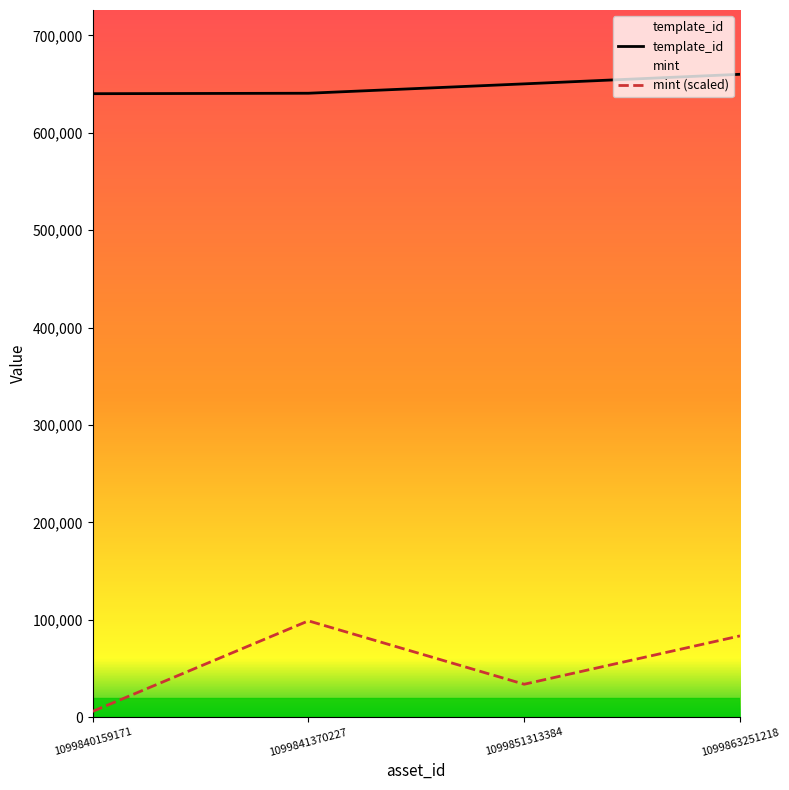

Reading left to right, list all the values displayed in this chart.

template_id: 1099840159171=640238.0	1099841370227=640705.0	1099851313384=650332.0	1099863251218=660150.0
mint (scaled): 1099840159171=6068.2	1099841370227=99022.5	1099851313384=33926.9	1099863251218=83576.1